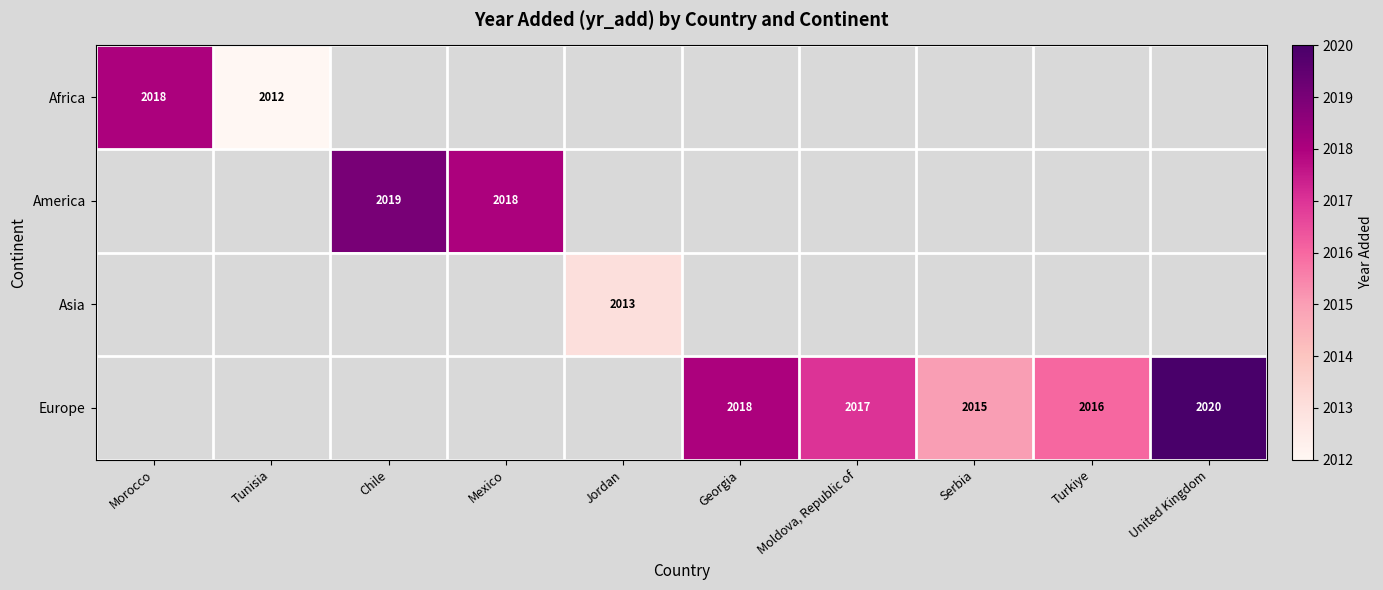

The Europe series shows 1105 at Moldova, Republic of. True or false?

False